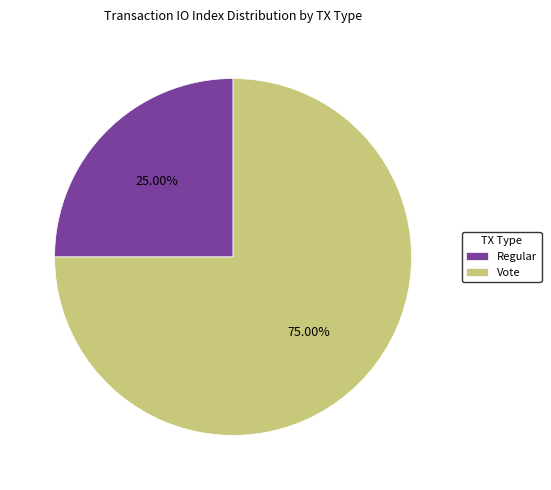

Which category has the smallest portion of the pie?

Regular